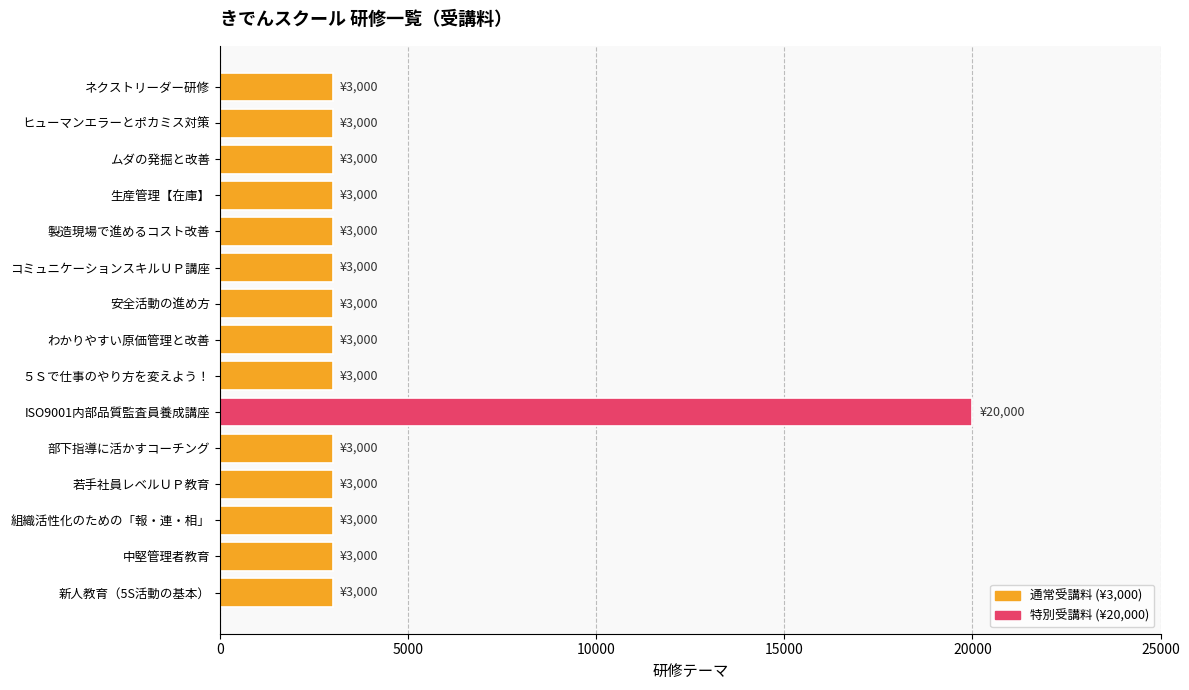

The value at ムダの発掘と改善 is 4736. True or false?

False